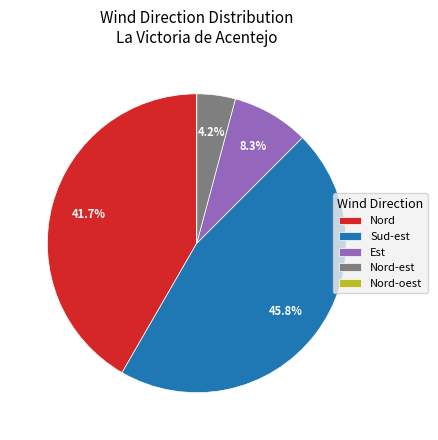

To the nearest percent, what is the average slice percentage?

20%